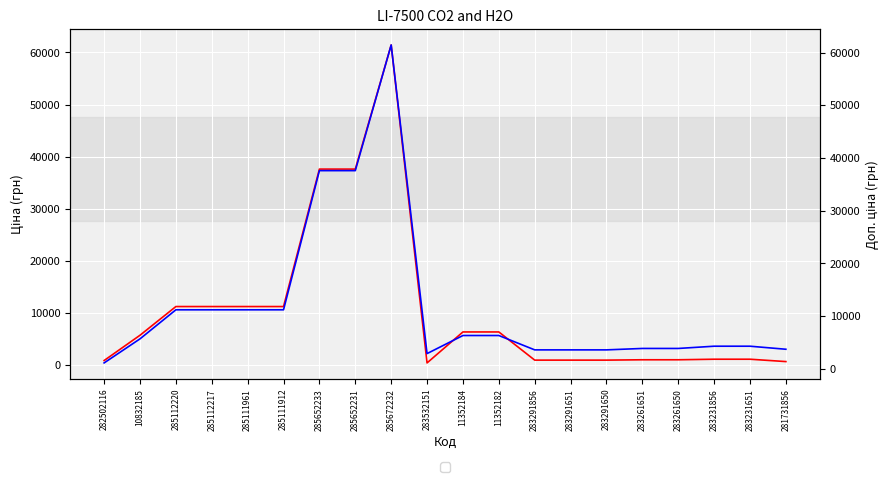

What is the total value across all series at 283291650?

4479.5